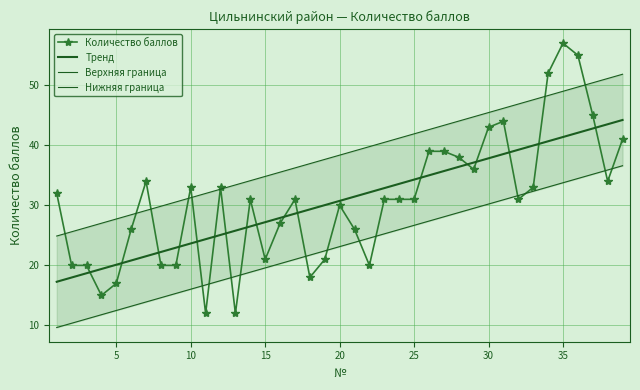

Which series has the widest spread of values?

Количество баллов